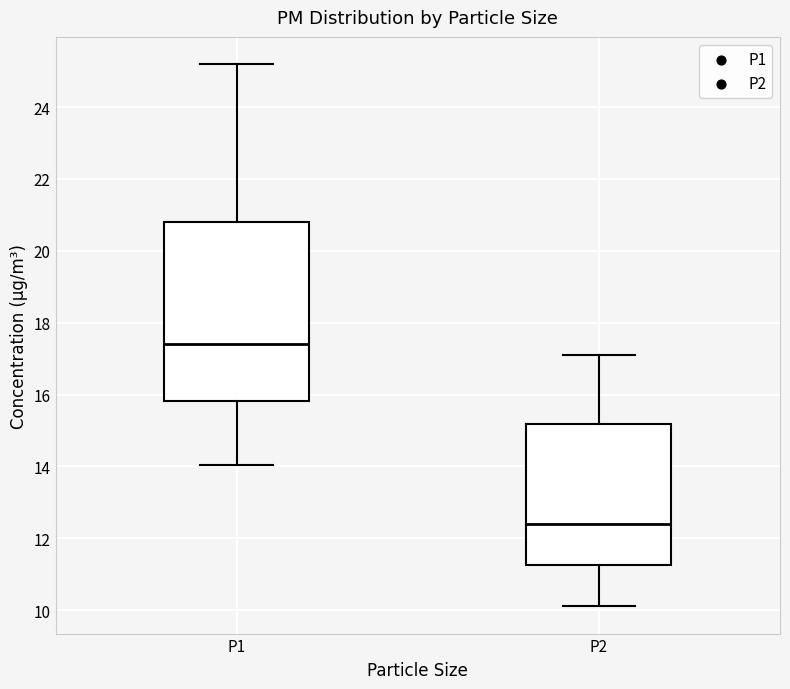

Reading left to right, read every box against the y-axis: the position of its median line, the range the box covers, and the ends of its whiskers. The values are not printed on the chart, so give them approximately, as read against the axis.

P1: median 17.4, box 15.8 to 20.8, whiskers 14.0 to 25.2
P2: median 12.4, box 11.2 to 15.2, whiskers 10.2 to 17.2